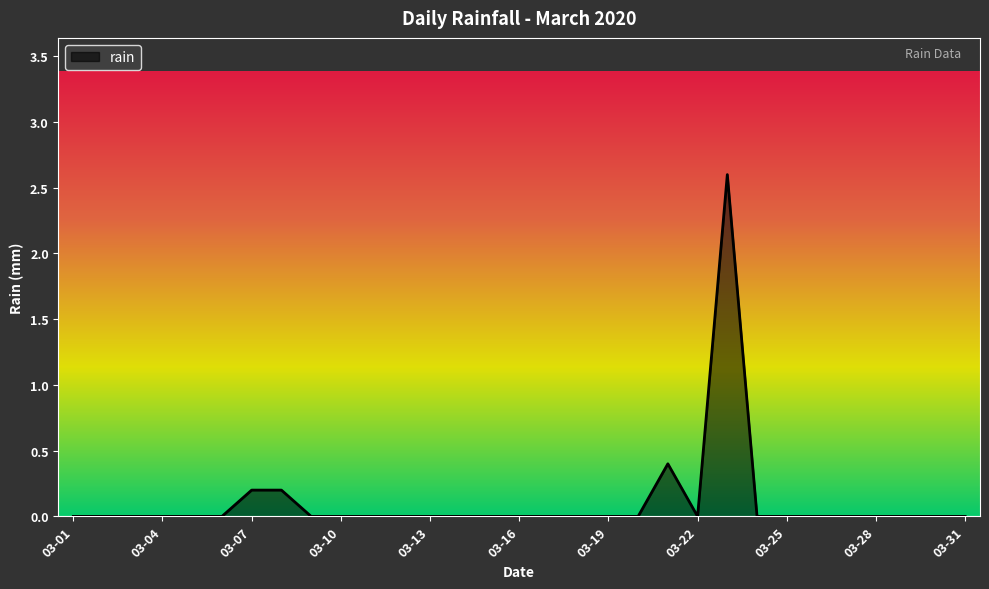

What is the maximum value shown in the chart?

2.6